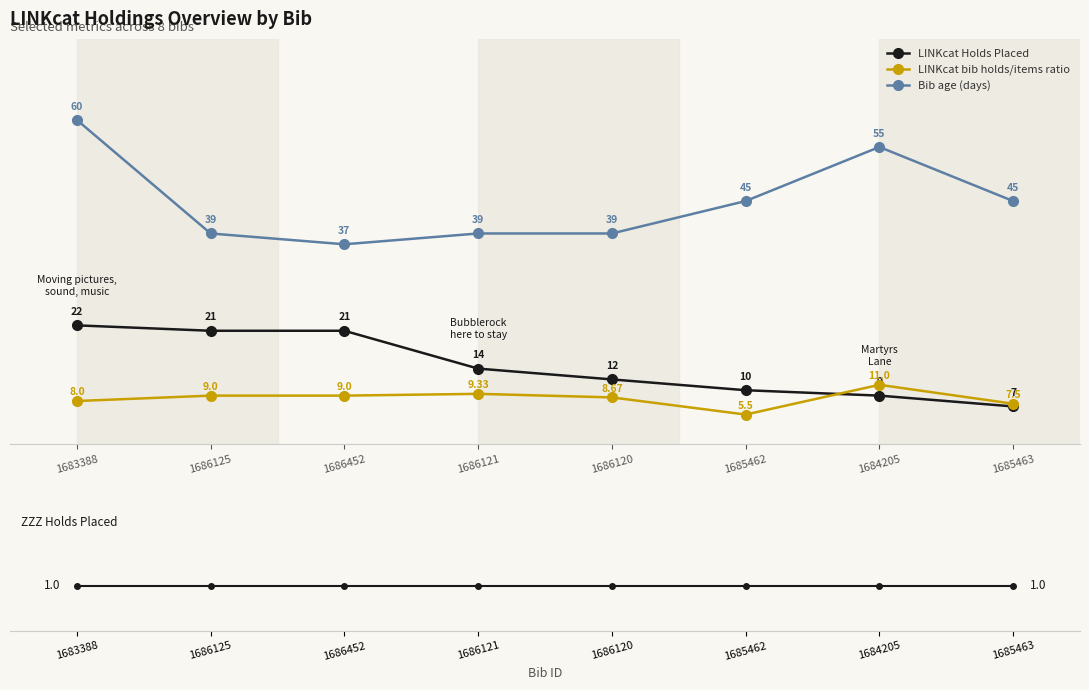

What is the total value across all series at 1686120?

60.7